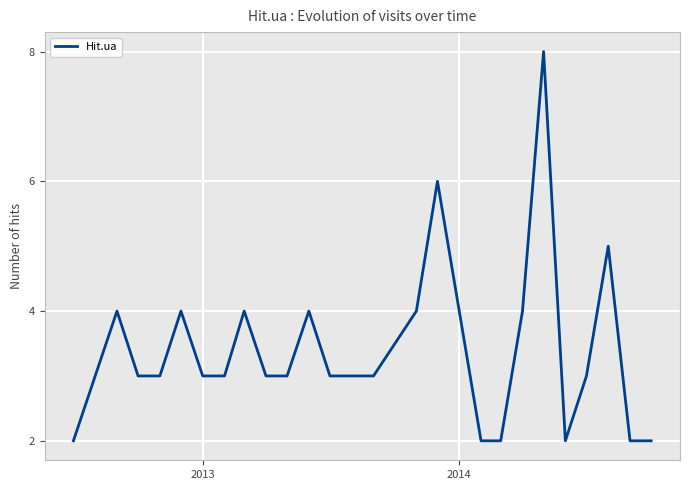

What is the greatest value displayed?

8